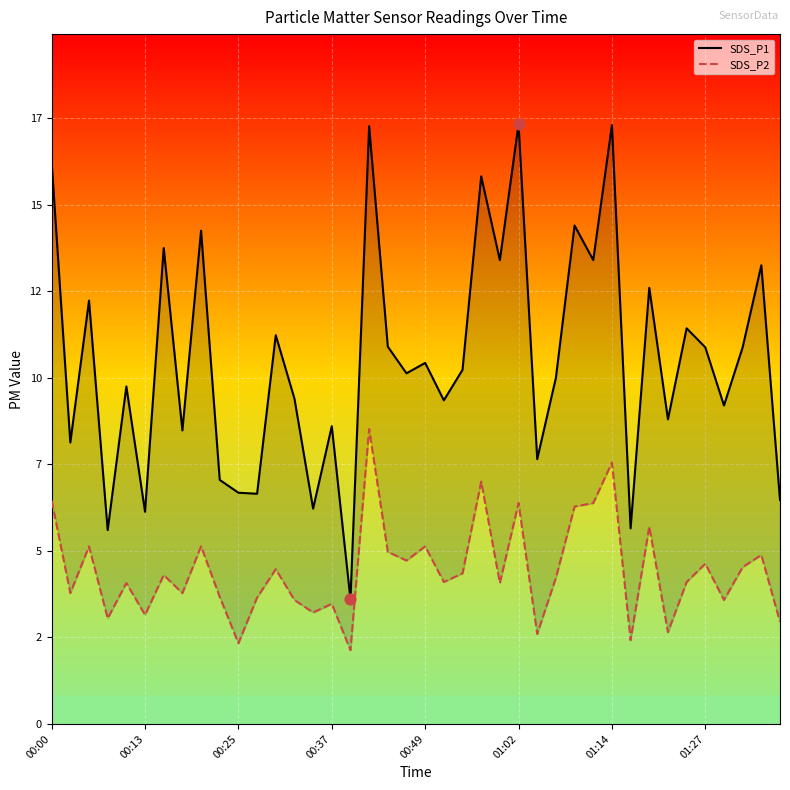

At which category is the sum across all series the highest?

17